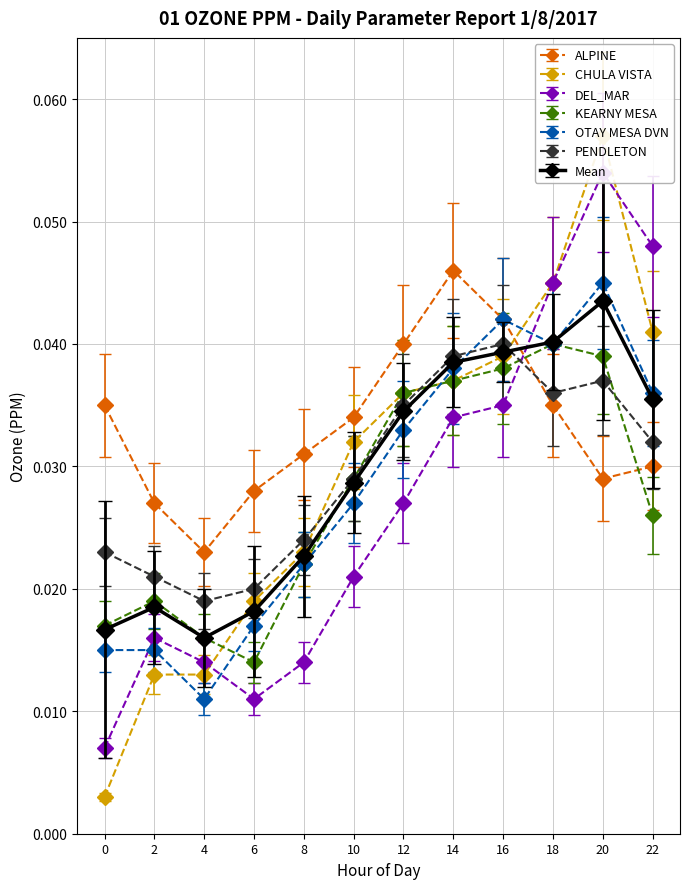

Which category has the lowest value in the ALPINE series?

4